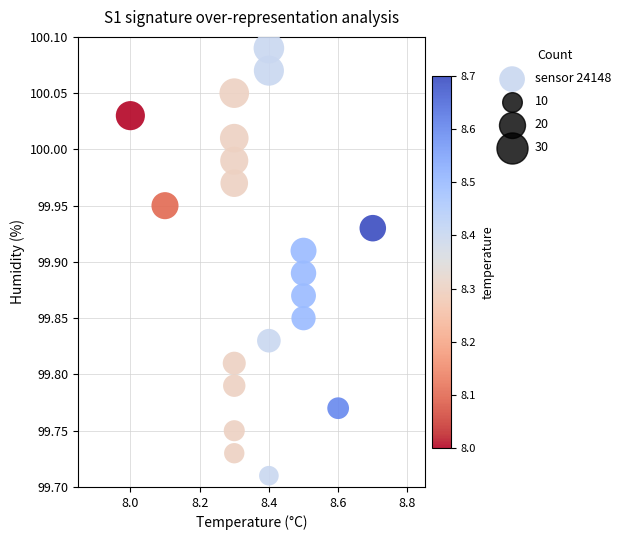

What is the range of Y values (max minus min)?

0.4